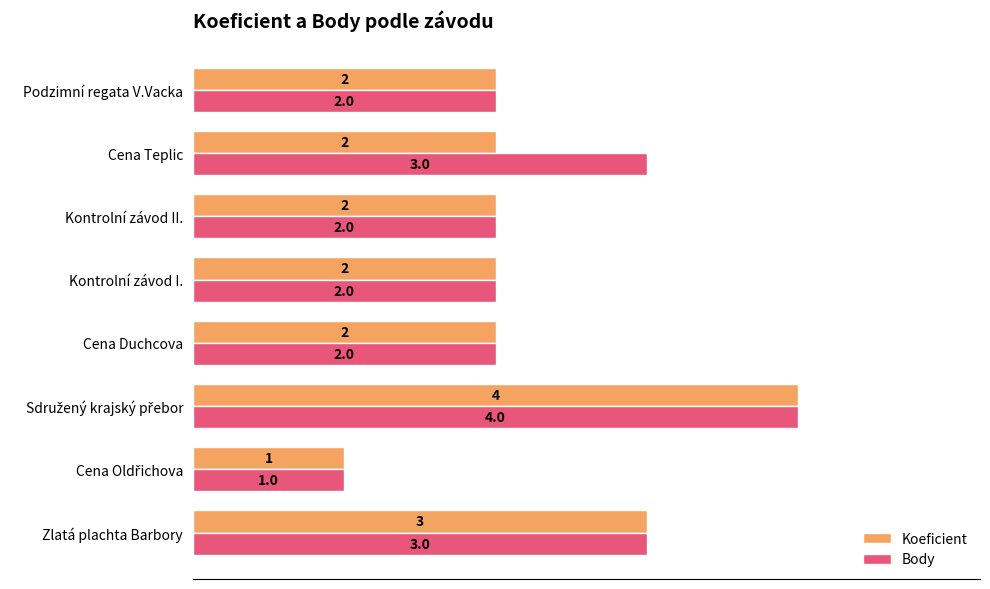

What is the greatest value displayed?

4